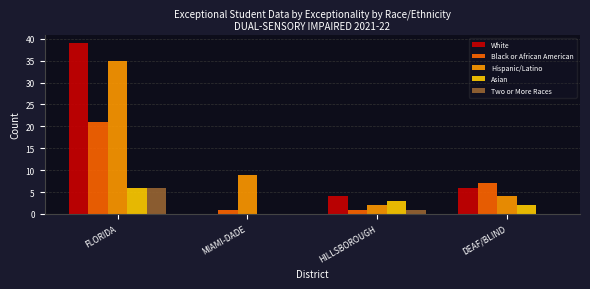

Reading left to right, transcribe all the data shown in this chart.

White: FLORIDA=39	MIAMI-DADE=0	HILLSBOROUGH=4	DEAF/BLIND=6
Black or African American: FLORIDA=21	MIAMI-DADE=1	HILLSBOROUGH=1	DEAF/BLIND=7
Hispanic/Latino: FLORIDA=35	MIAMI-DADE=9	HILLSBOROUGH=2	DEAF/BLIND=4
Asian: FLORIDA=6	MIAMI-DADE=0	HILLSBOROUGH=3	DEAF/BLIND=2
Two or More Races: FLORIDA=6	MIAMI-DADE=0	HILLSBOROUGH=1	DEAF/BLIND=0